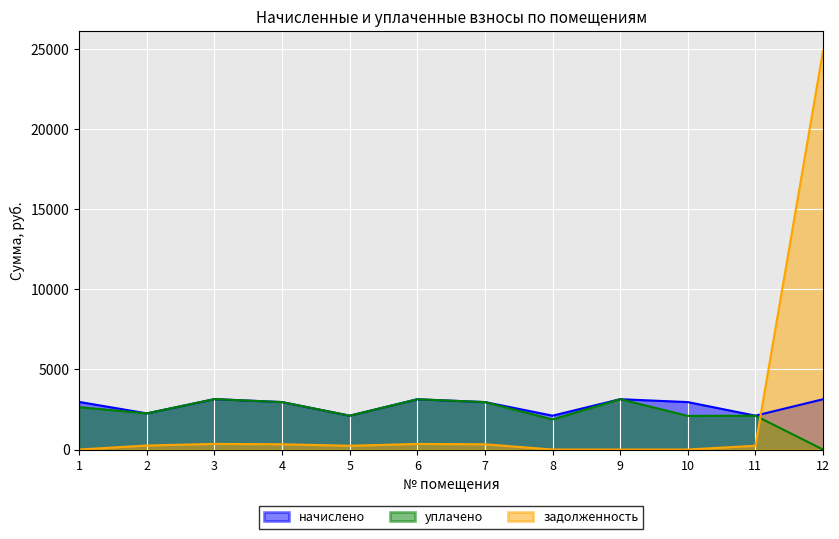

Is it true that начислено equals 5069.5 at 3?

False